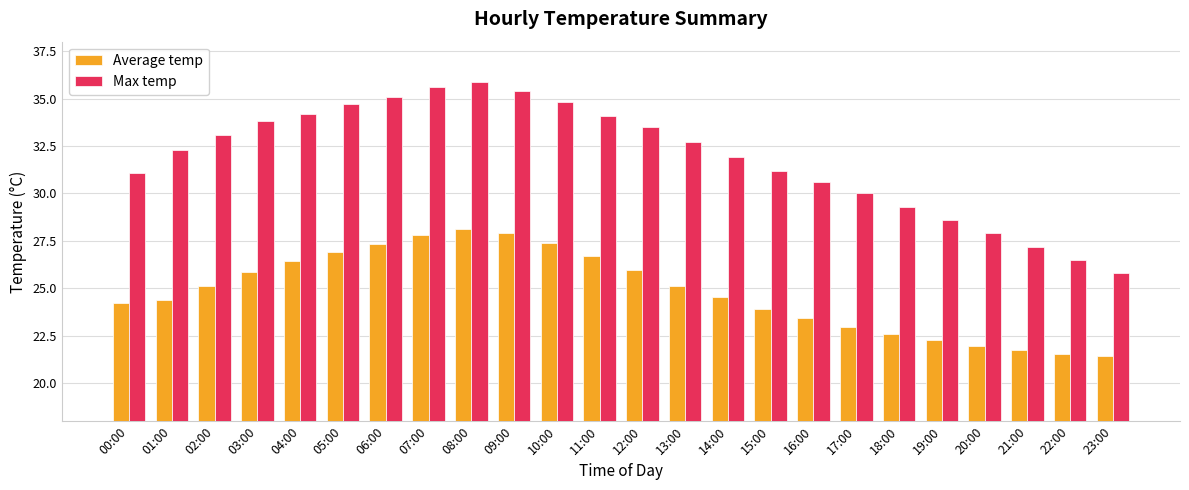

Is it true that Max temp equals 40.4 at 18:00?

False